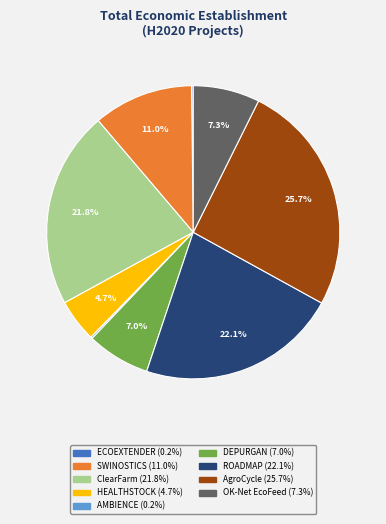

What is the largest slice in the pie chart?

AgroCycle